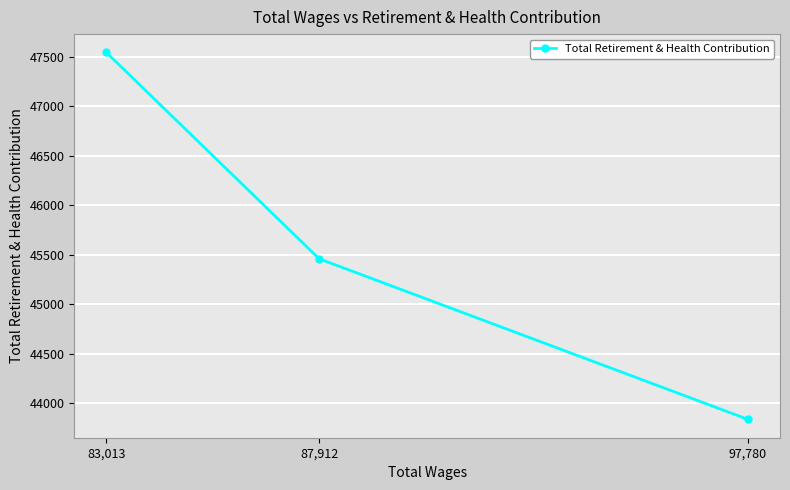

Count the number of values greater than 45458.

1